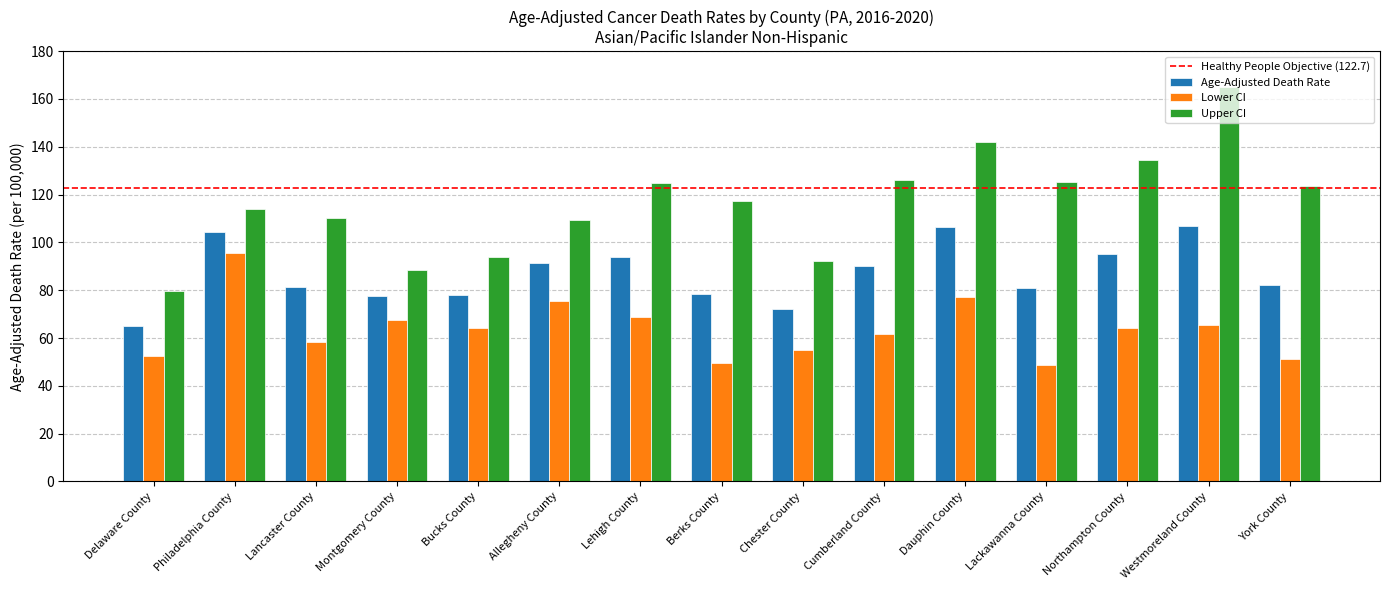

At which label does Lower CI first exceed 64?

Philadelphia County